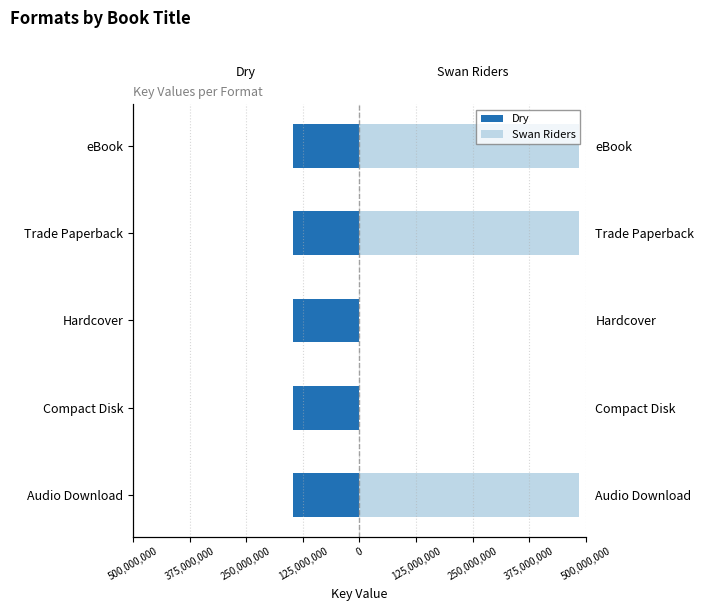

Which series has the largest total across all categories?

Swan Riders